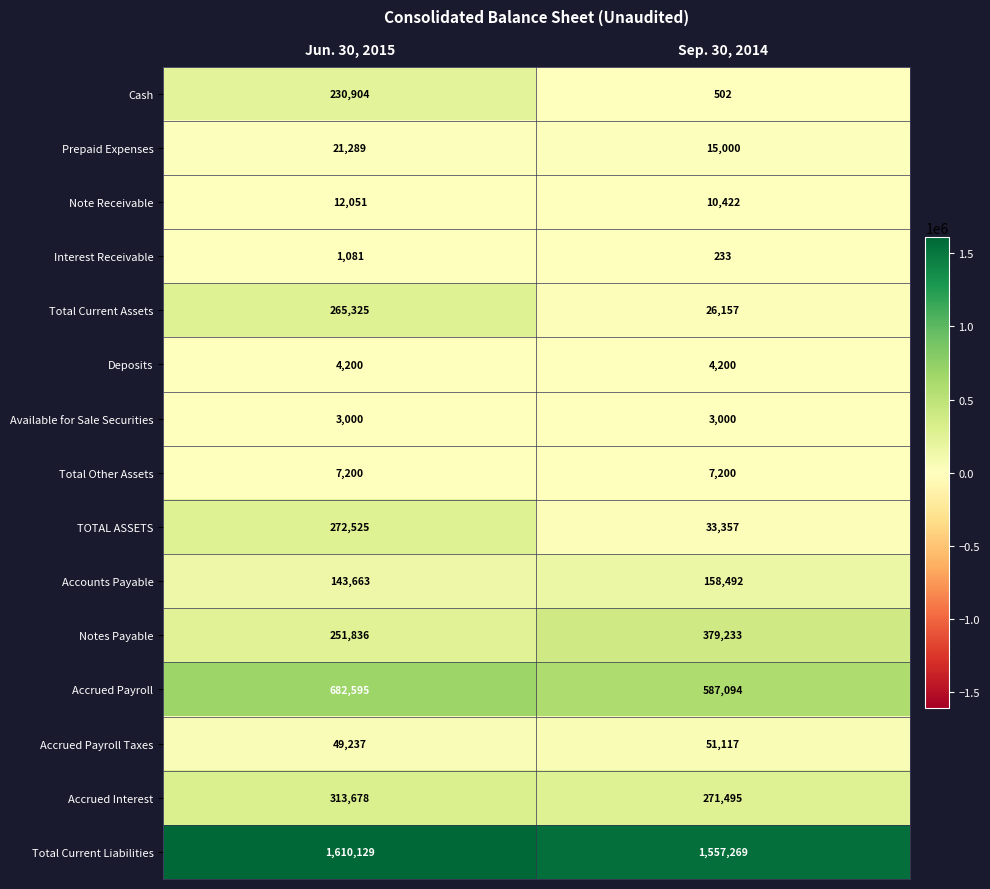

What is the difference between the highest and lowest values at Jun. 30, 2015?

1609048